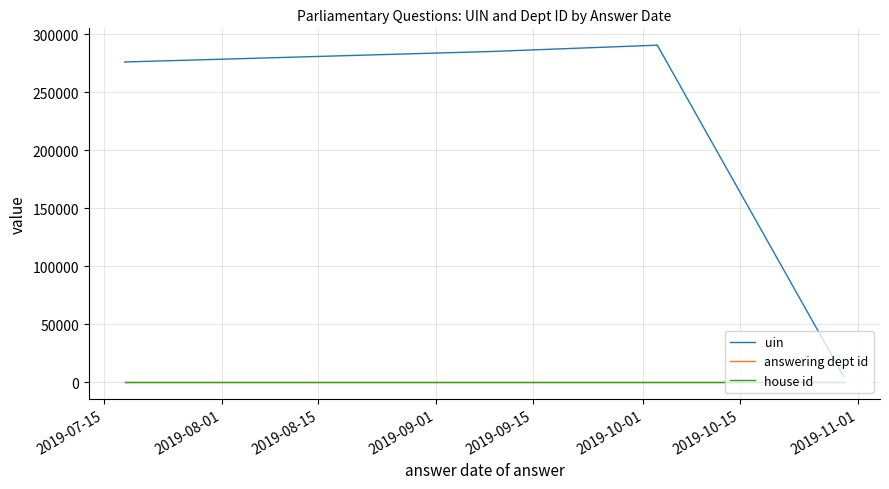

The house id series shows 1 at 2019-07-15. True or false?

True